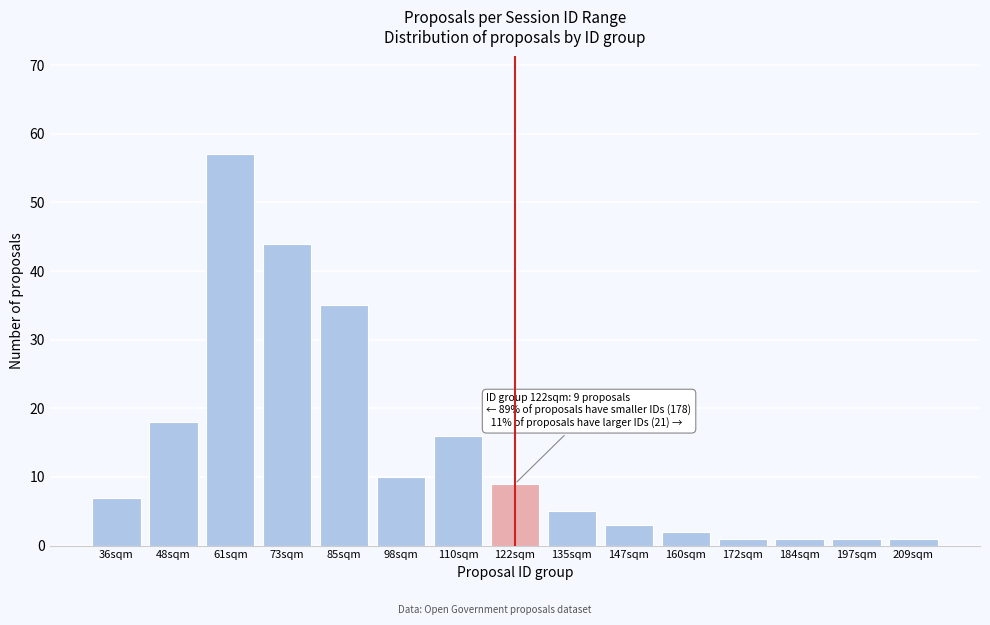

Reading left to right, list all the values displayed in this chart.

36sqm=7	48sqm=18	61sqm=57	73sqm=44	85sqm=35	98sqm=10	110sqm=16	122sqm=9	135sqm=5	147sqm=3	160sqm=2	172sqm=1	184sqm=1	197sqm=1	209sqm=1